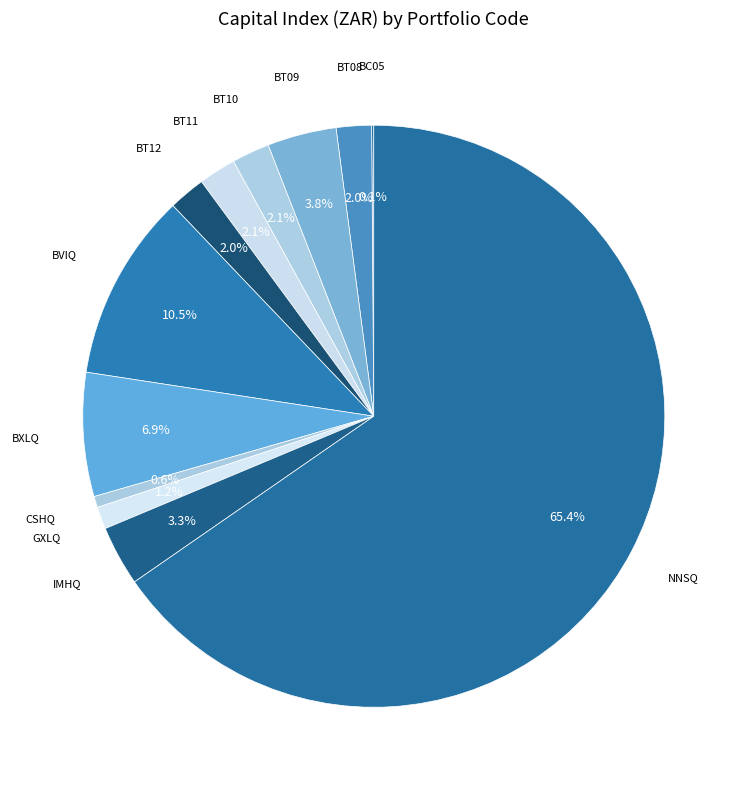

What is the largest slice in the pie chart?

NNSQ